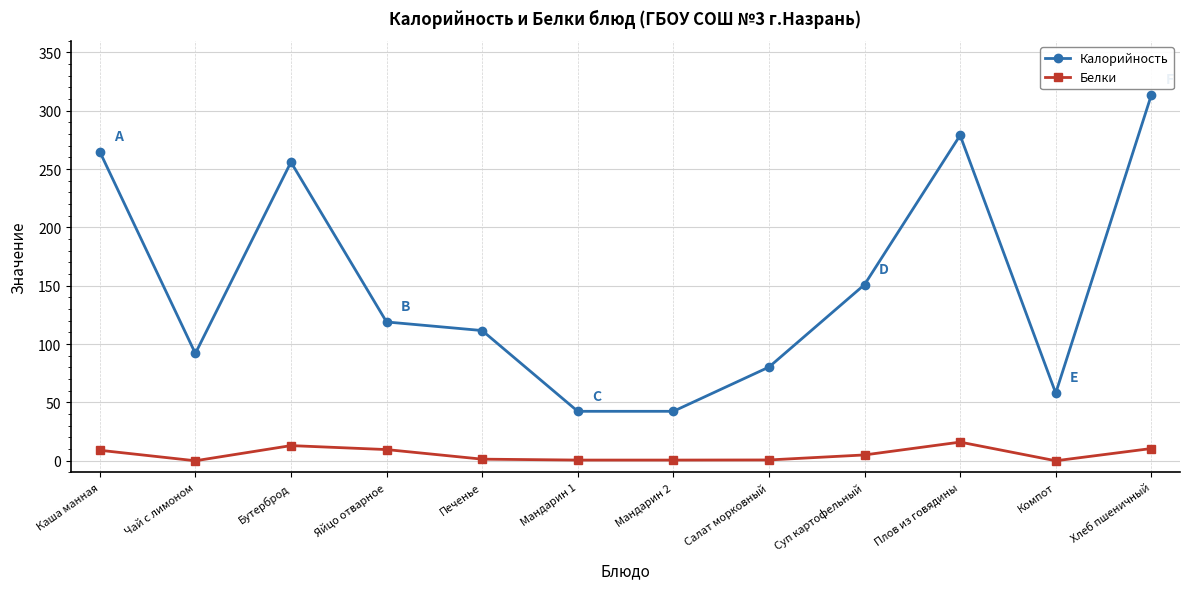

Which series changed the most between Бутерброд and Мандарин 2?

Калорийность